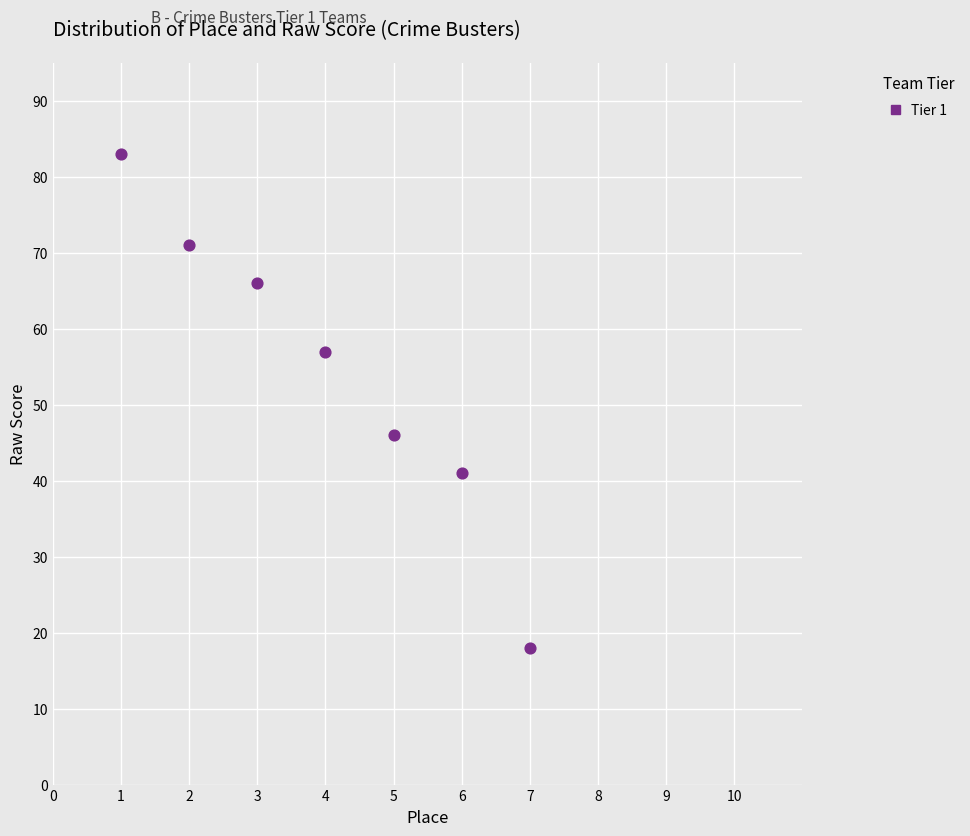

What is the average Y value?

55